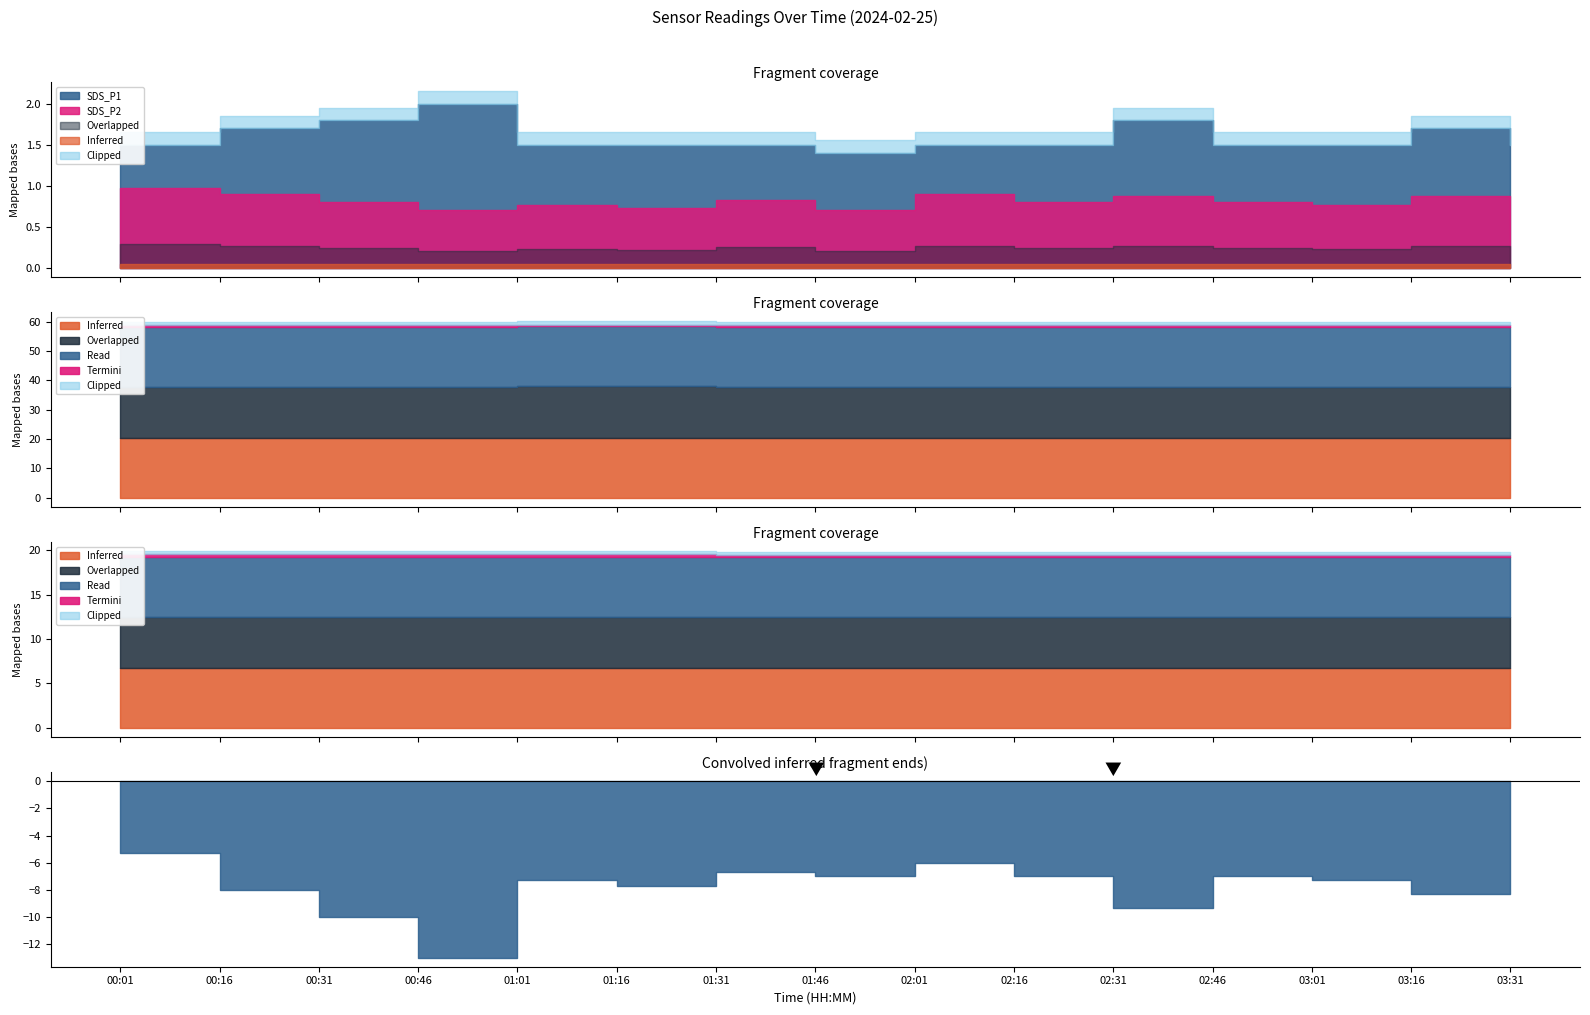

At which category is the sum across all series the highest?

00:46